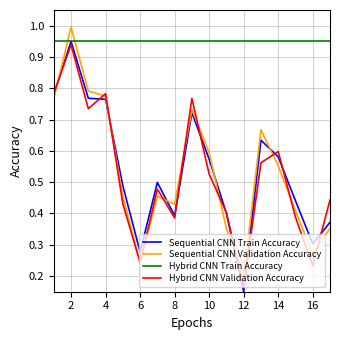

True or false: Hybrid CNN Validation Accuracy and Hybrid CNN Train Accuracy cross at least once.

False